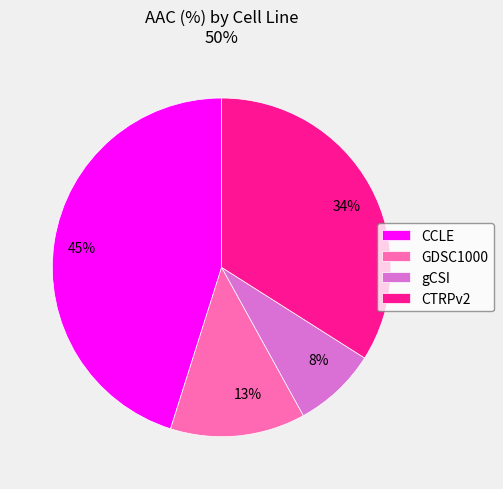

Approximately how many times larger is the value at 45% compared to 13%?

3.5